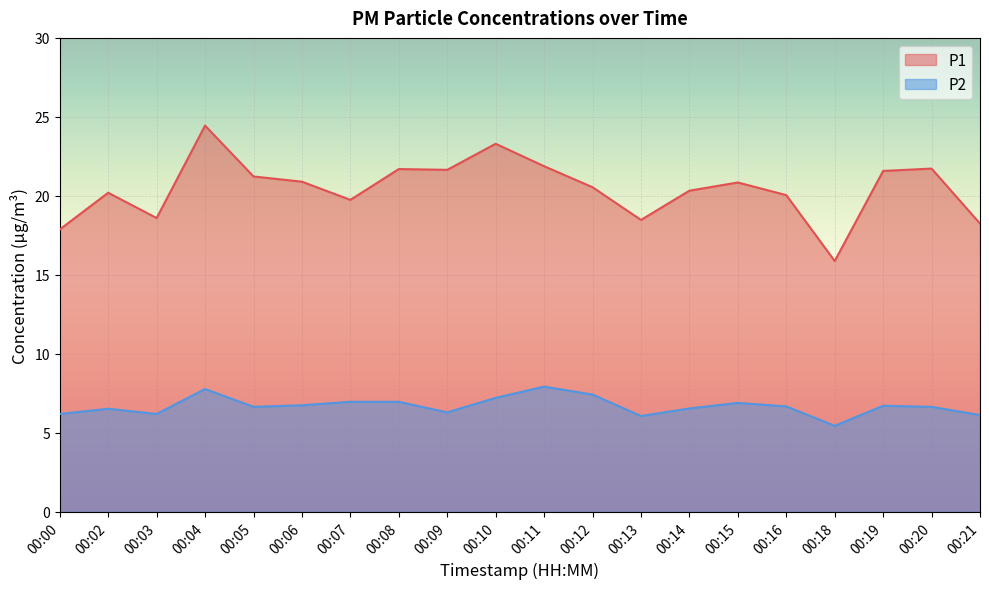

Rank the series at 00:19 from lowest to highest value.

P2, P1